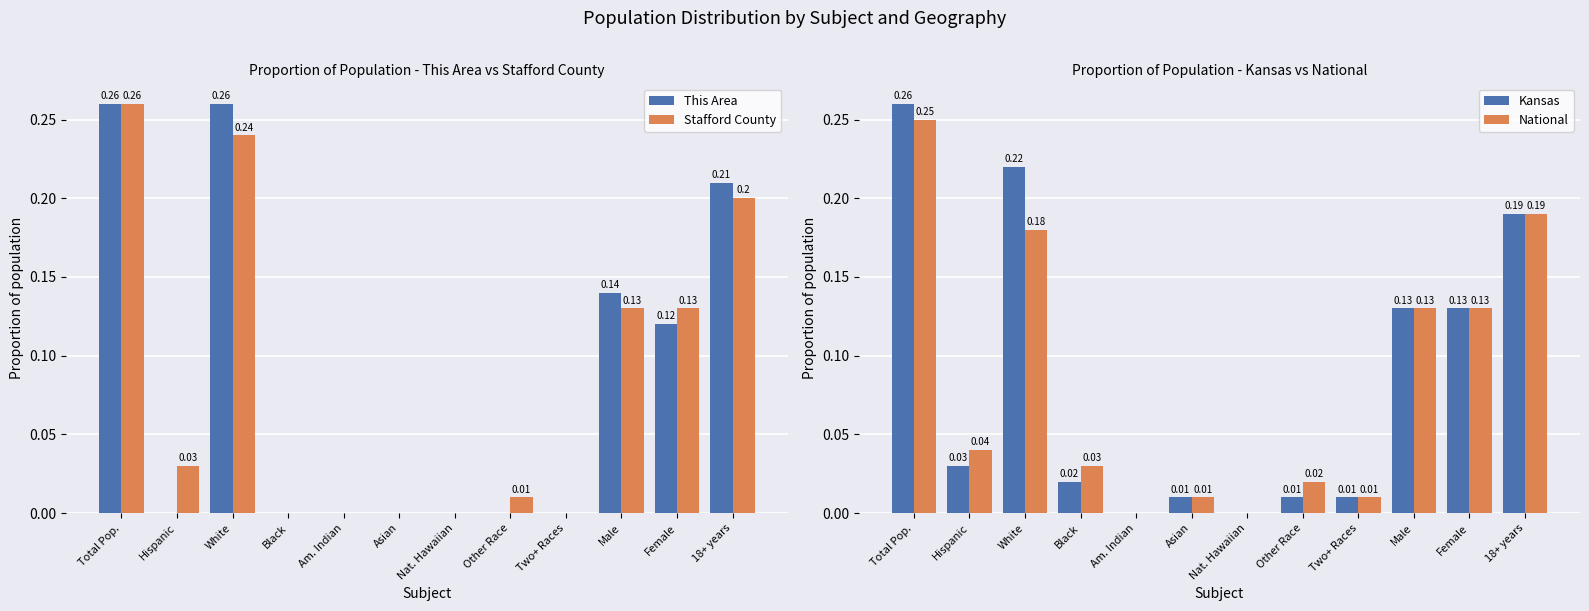

How many distinct data groups are displayed?

4